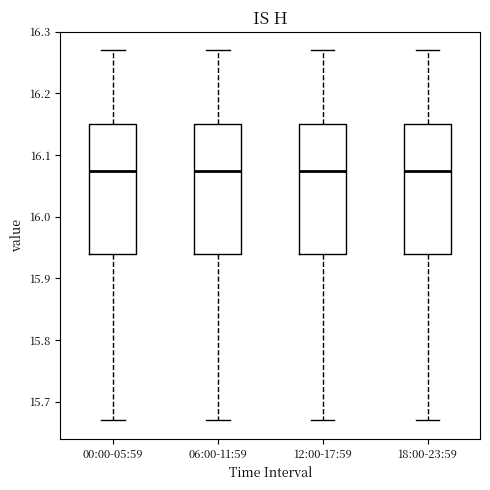

Reading left to right, transcribe this box plot: for each box, give where its median line is, the range the box spans, and where its two whiskers end, as read against the y-axis. The values are not printed on the chart, so give them approximately, as read against the axis.

00:00-05:59: median 16.08, box 15.94 to 16.15, whiskers 15.67 to 16.27
06:00-11:59: median 16.08, box 15.94 to 16.15, whiskers 15.67 to 16.27
12:00-17:59: median 16.08, box 15.94 to 16.15, whiskers 15.67 to 16.27
18:00-23:59: median 16.08, box 15.94 to 16.15, whiskers 15.67 to 16.27